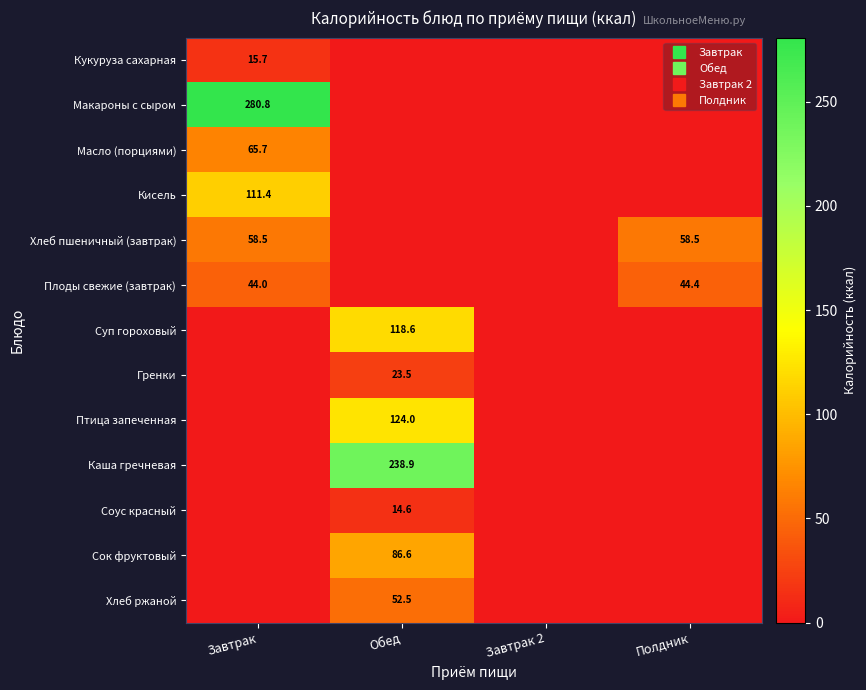

Count the number of data series in this chart.

13